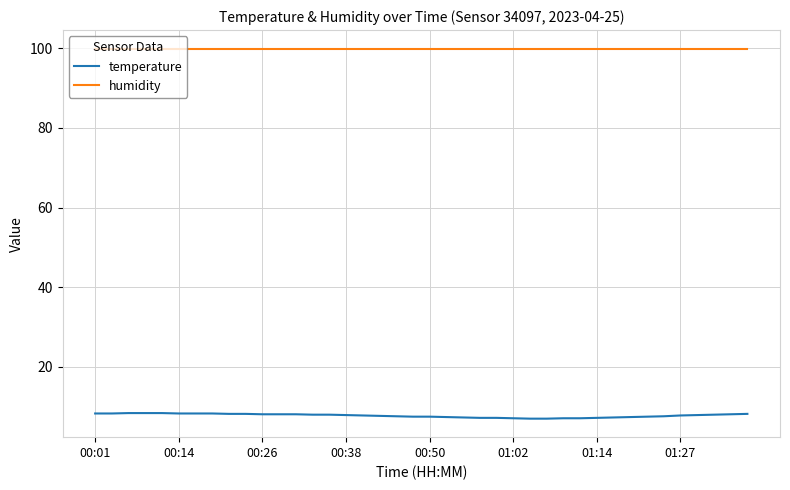

What is the difference between the maximum and minimum values in the temperature series?

1.4